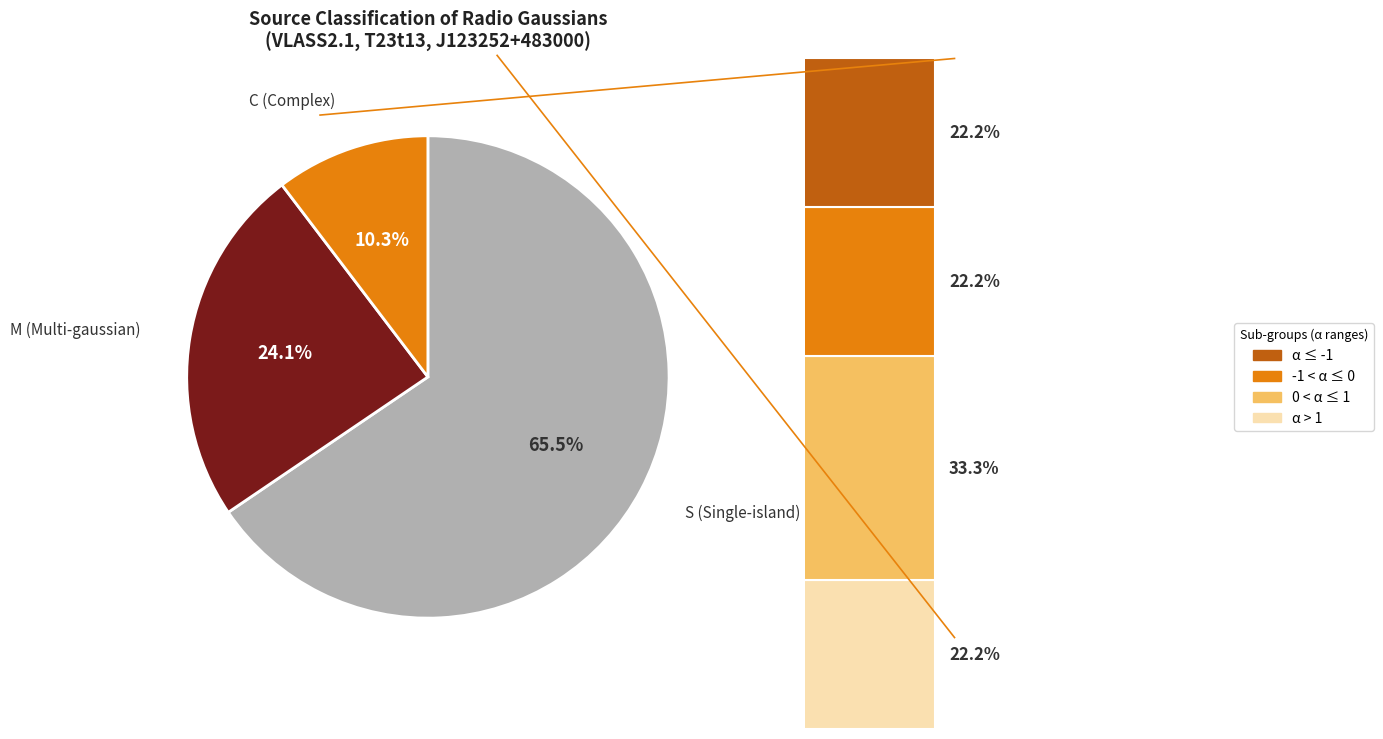

Does S represent more than half of the total?

Yes